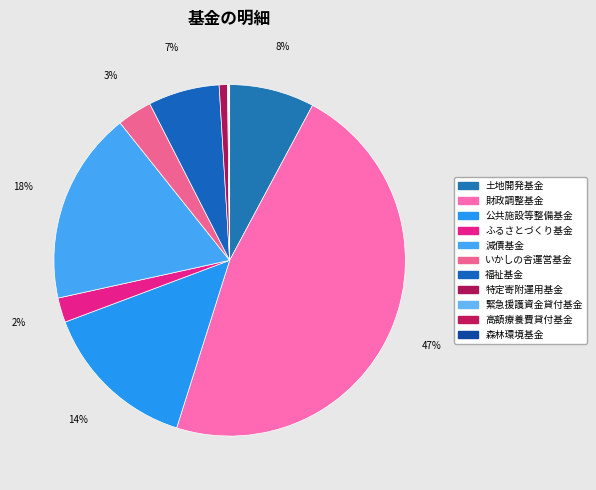

Is 財政調整基金 the majority of the pie?

No